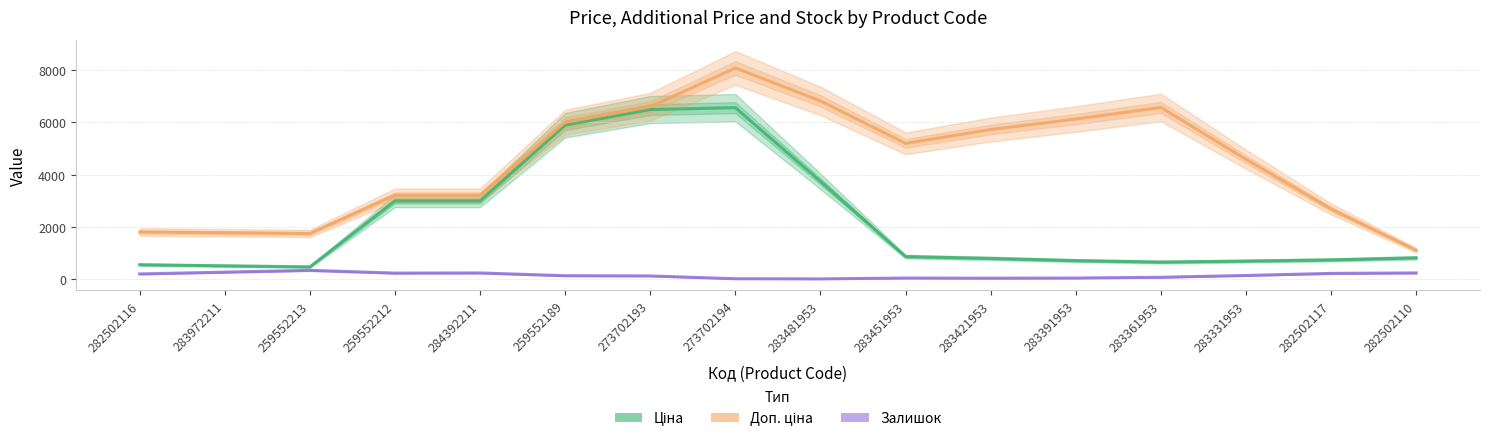

Where does the Доп. ціна series first go above 5194?

259552189